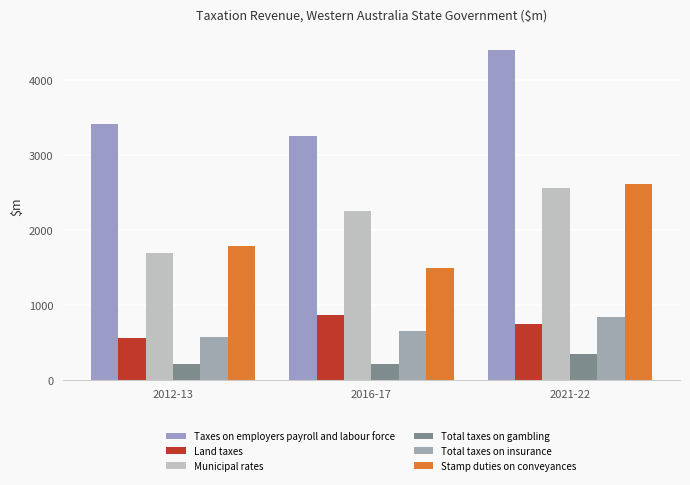

At how many categories does at least one series exceed 3811?

1